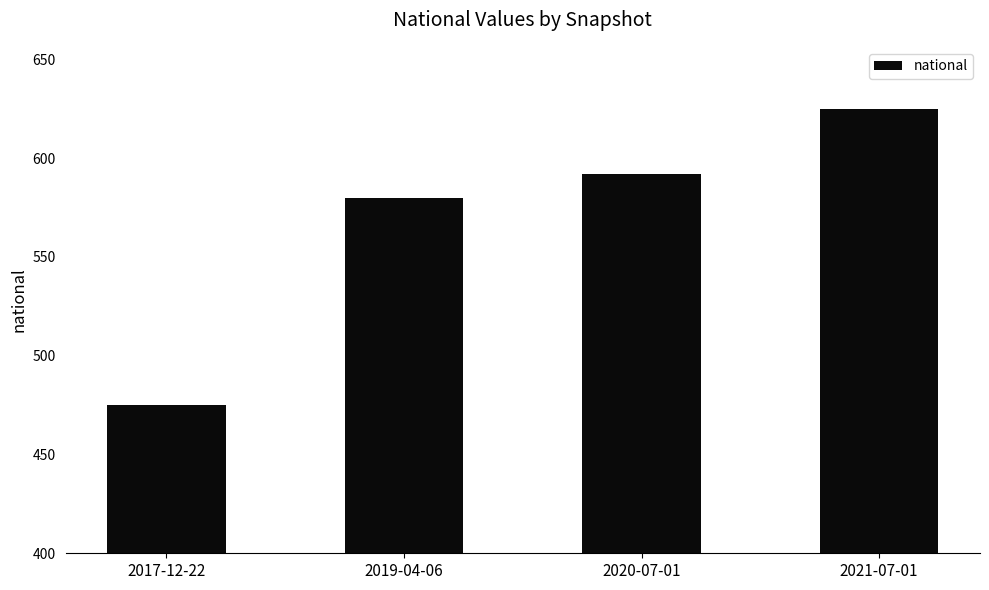

What is the maximum value shown in the chart?

625